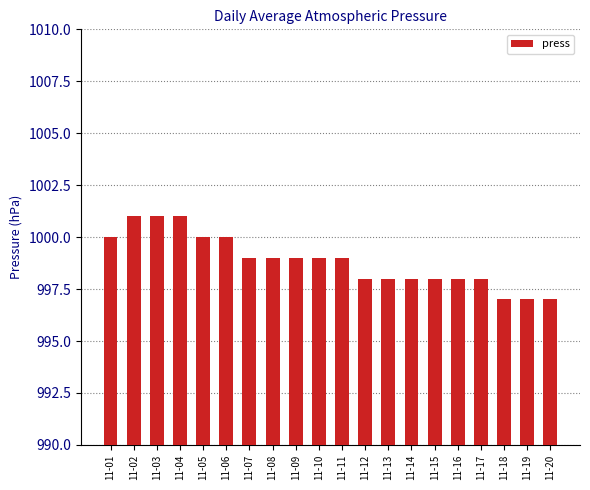

Rank the categories by value from lowest to highest.

11-18, 11-19, 11-20, 11-12, 11-13, 11-14, 11-15, 11-16, 11-17, 11-07, 11-08, 11-09, 11-10, 11-11, 11-01, 11-05, 11-06, 11-02, 11-03, 11-04